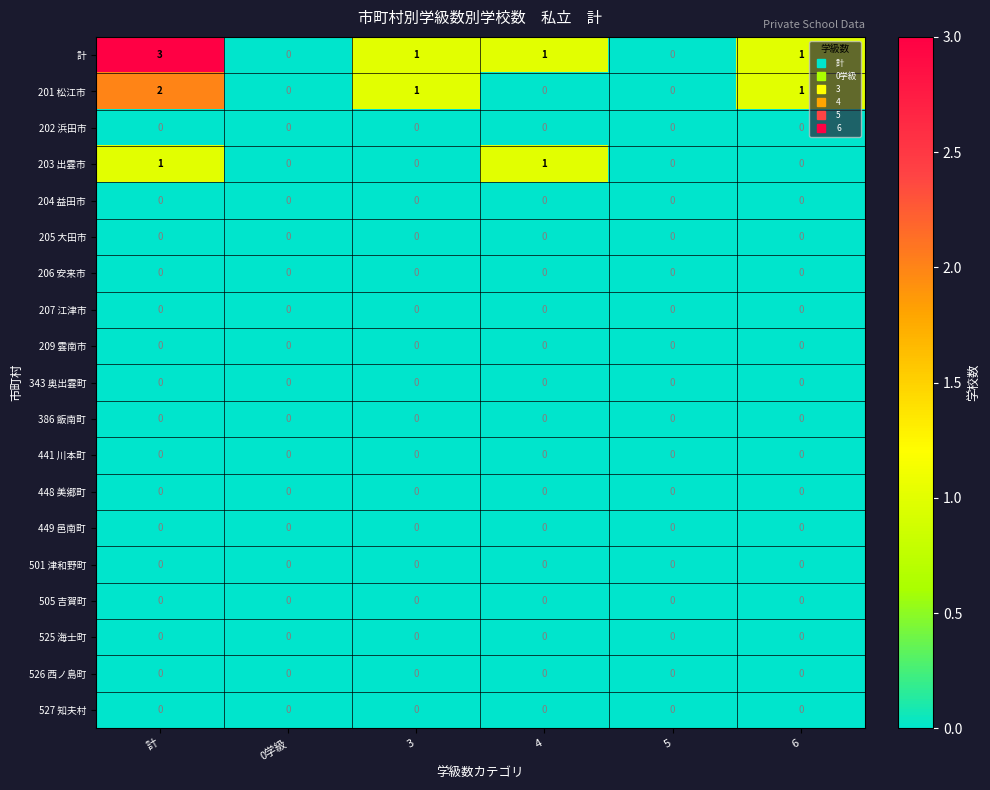

Which series changed the most between 計 and 6?

計